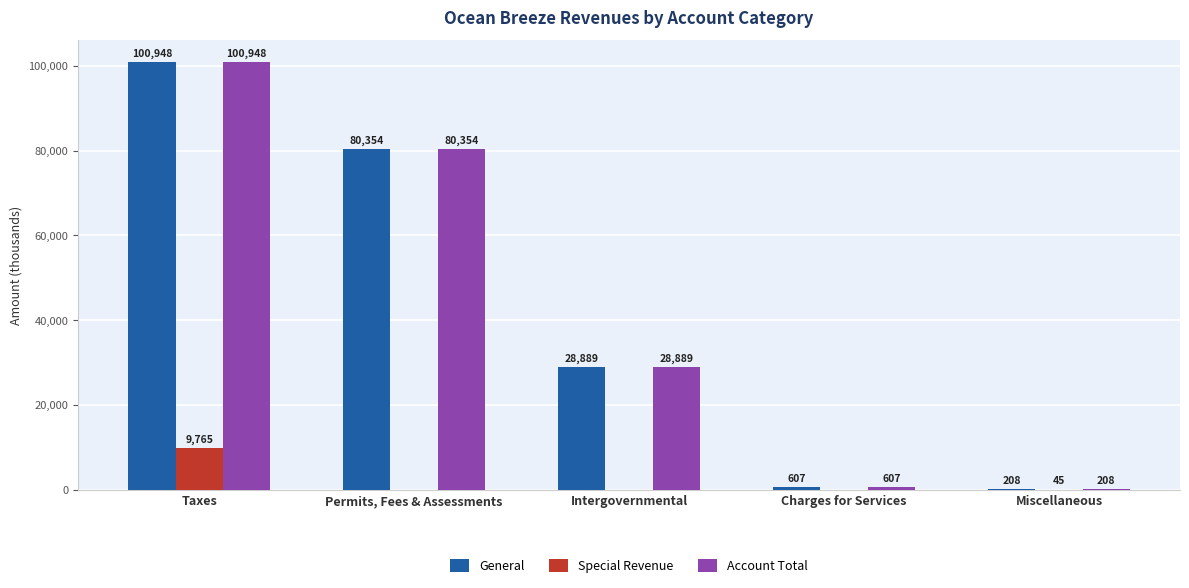

What is the spread (max minus min) of values at Taxes?

91183